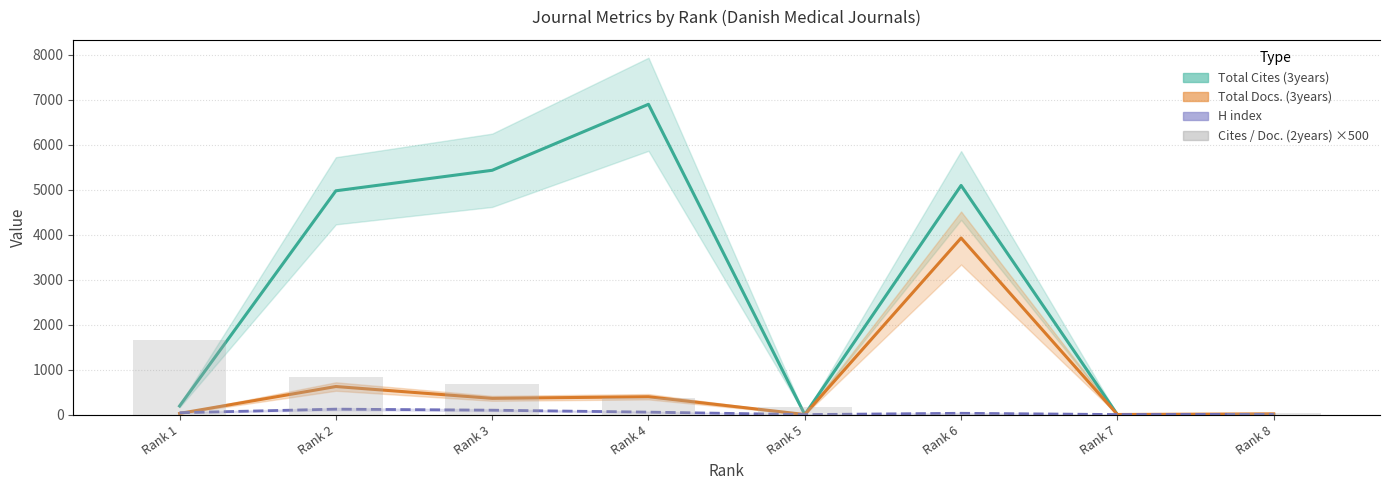

The value at Rank 2 is 1230. True or false?

True